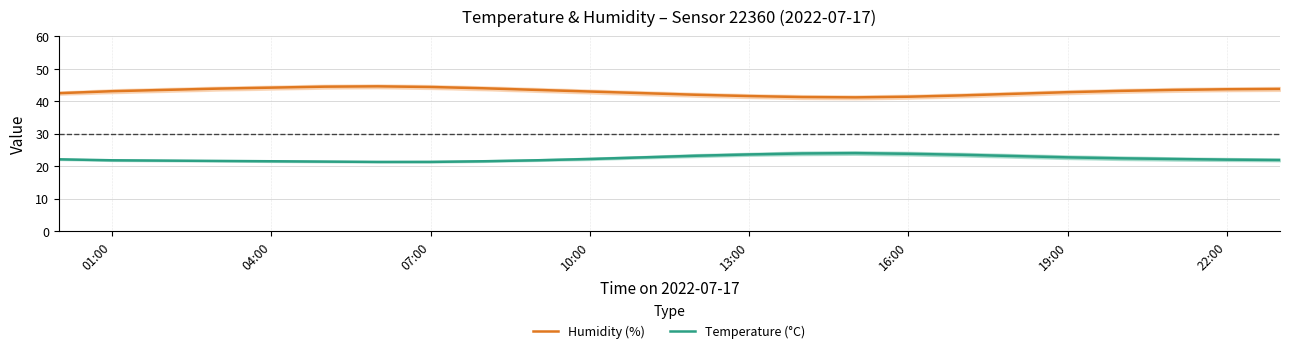

What is the maximum value for Humidity (%)?

44.6